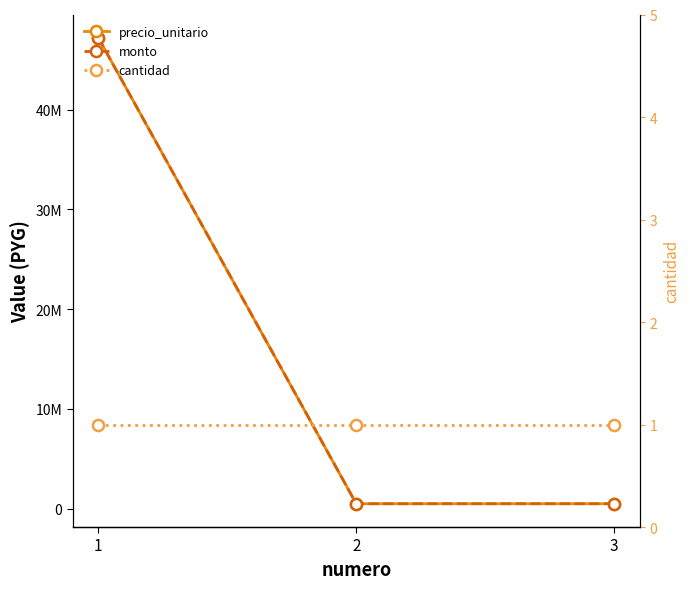

Which series has the largest range (max minus min)?

precio_unitario